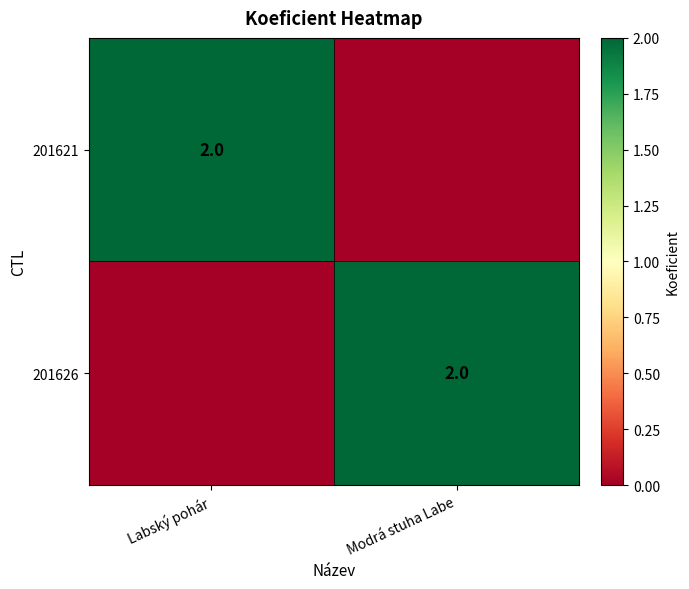

The value of 201626 at Modrá stuha Labe is 3. True or false?

False